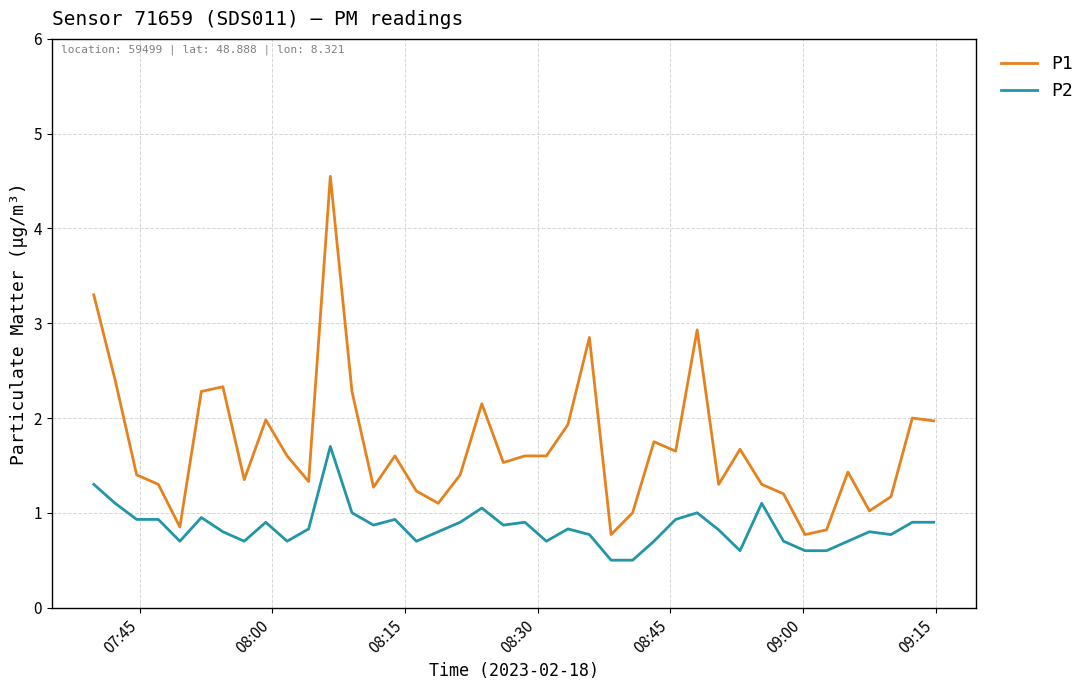

True or false: P1 and P2 cross at least once.

False